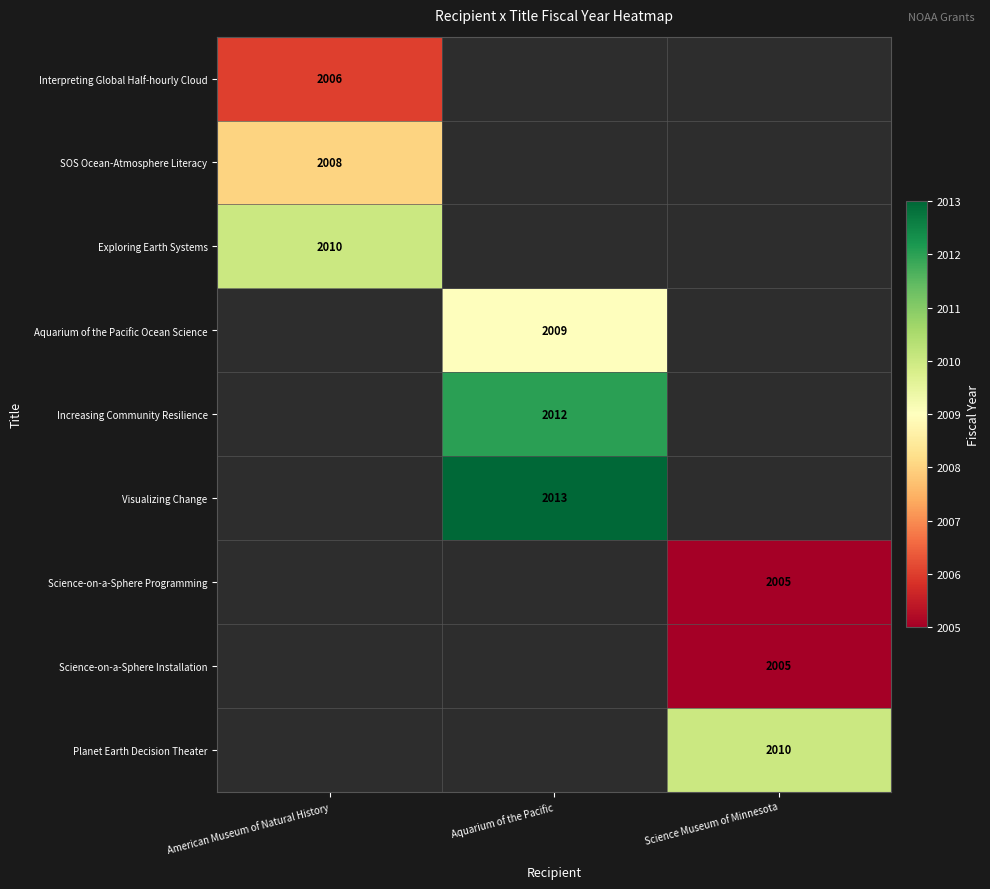

Is it true that Science-on-a-Sphere Installation equals 2005 at Science Museum of Minnesota?

True